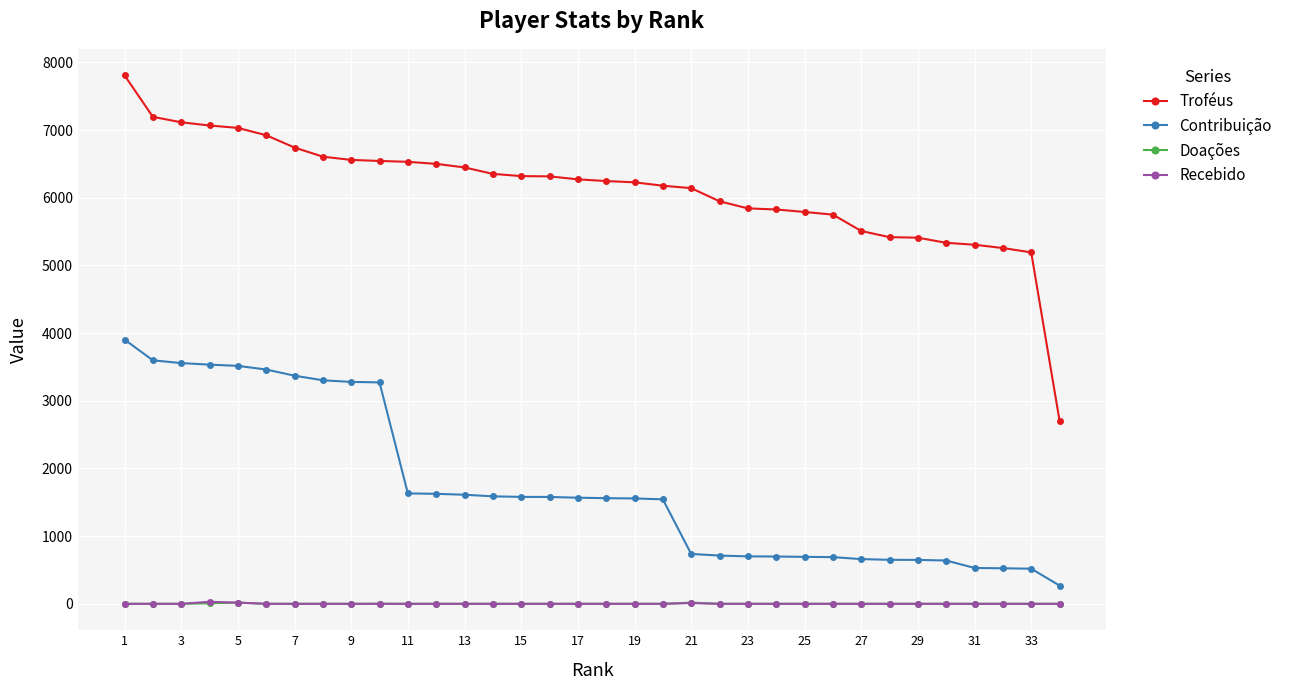

True or false: Doações and Troféus intersect in this chart.

False